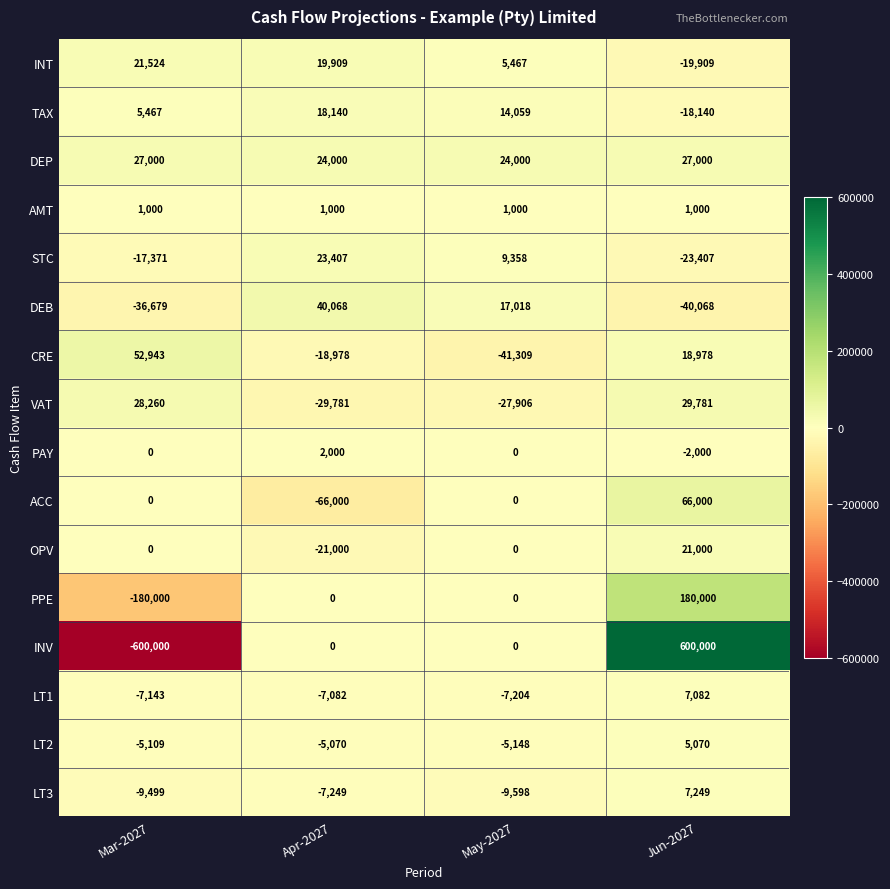

At which category does the chart reach its minimum across all series?

Mar-2027